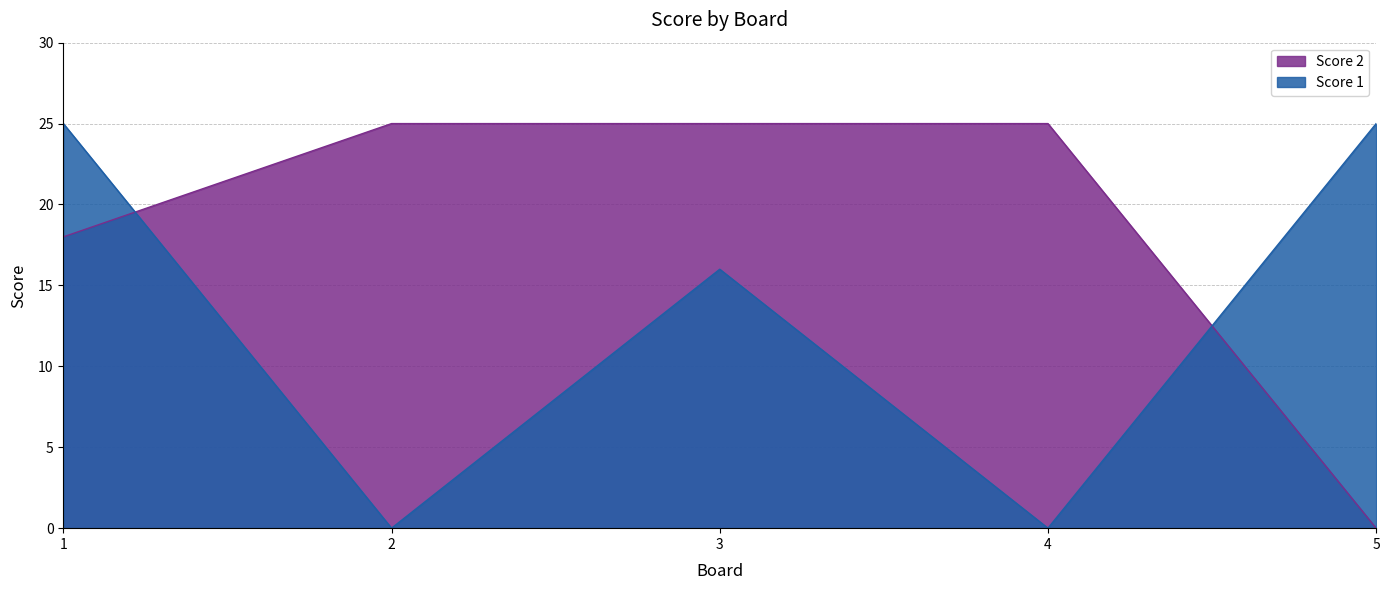

Reading right to left, list all the values displayed in this chart.

Score 1: 25	0	16	0	25
Score 2: 0	25	25	25	18